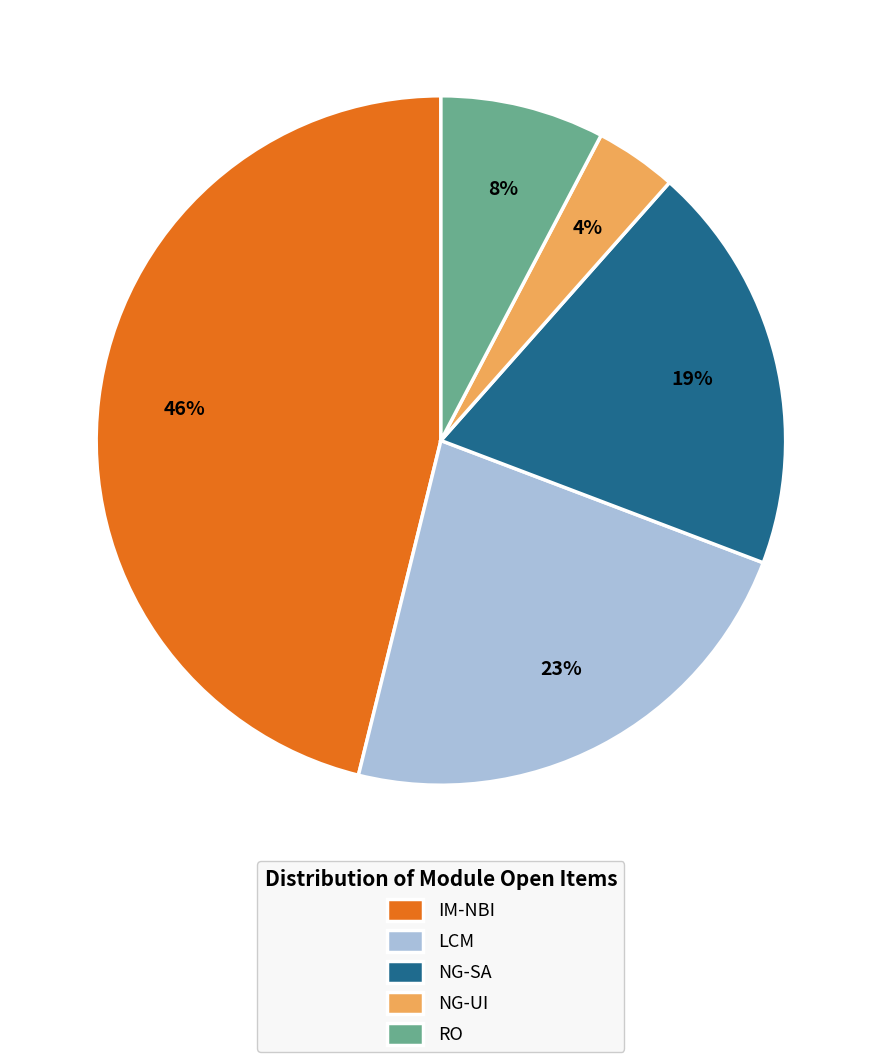

Is it true that NG-SA is 11% of the pie?

False